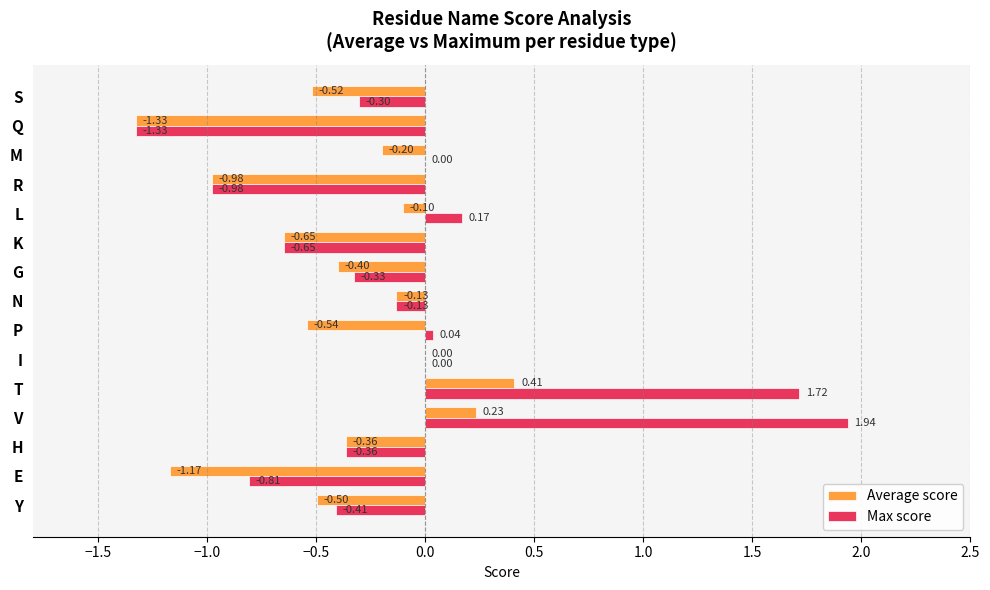

Which series has the largest total across all categories?

Max score